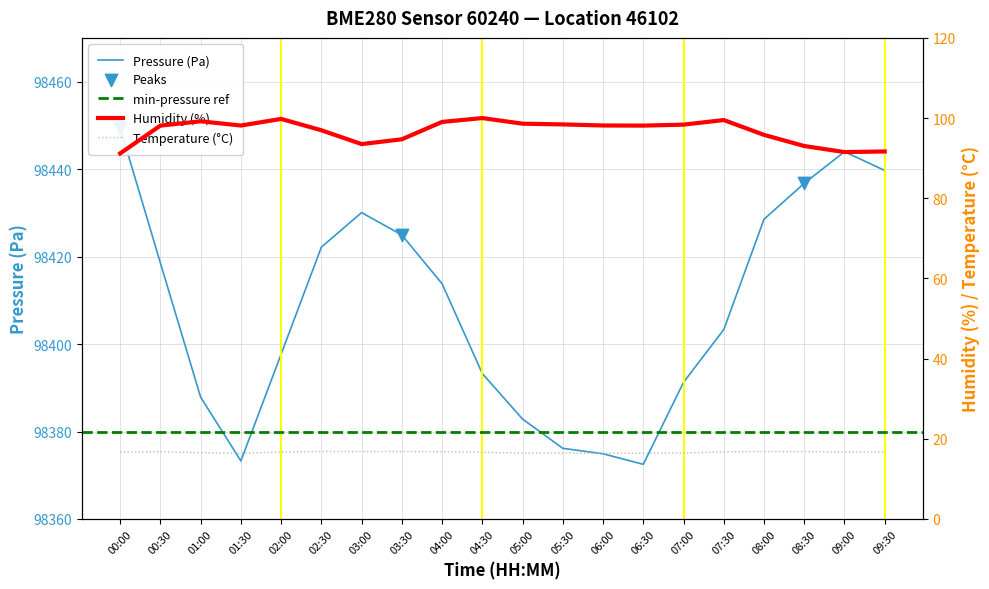

Which series has the largest total across all categories?

pressure